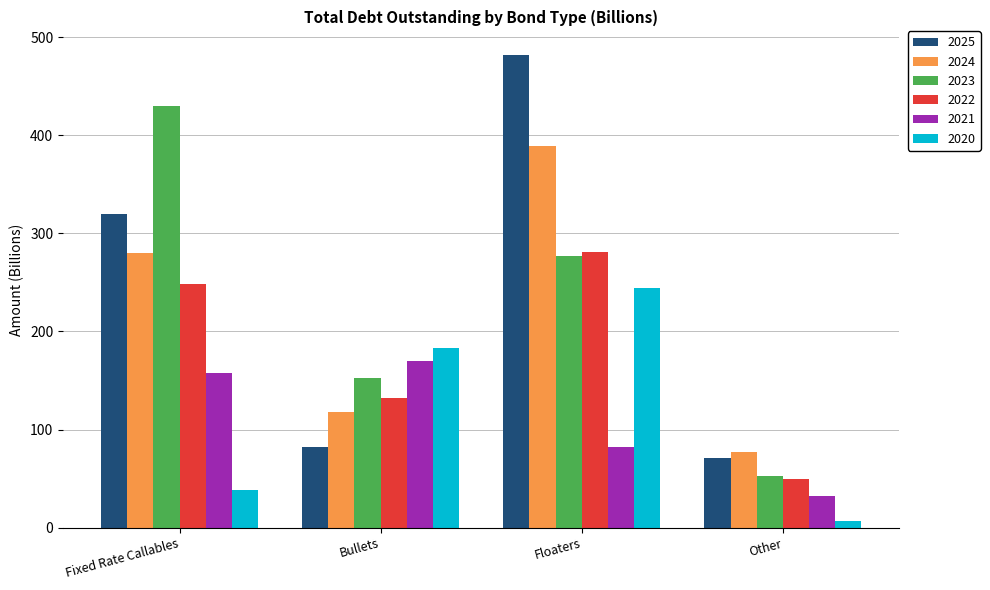

What are all the series names shown in the legend?

2025, 2024, 2023, 2022, 2021, 2020